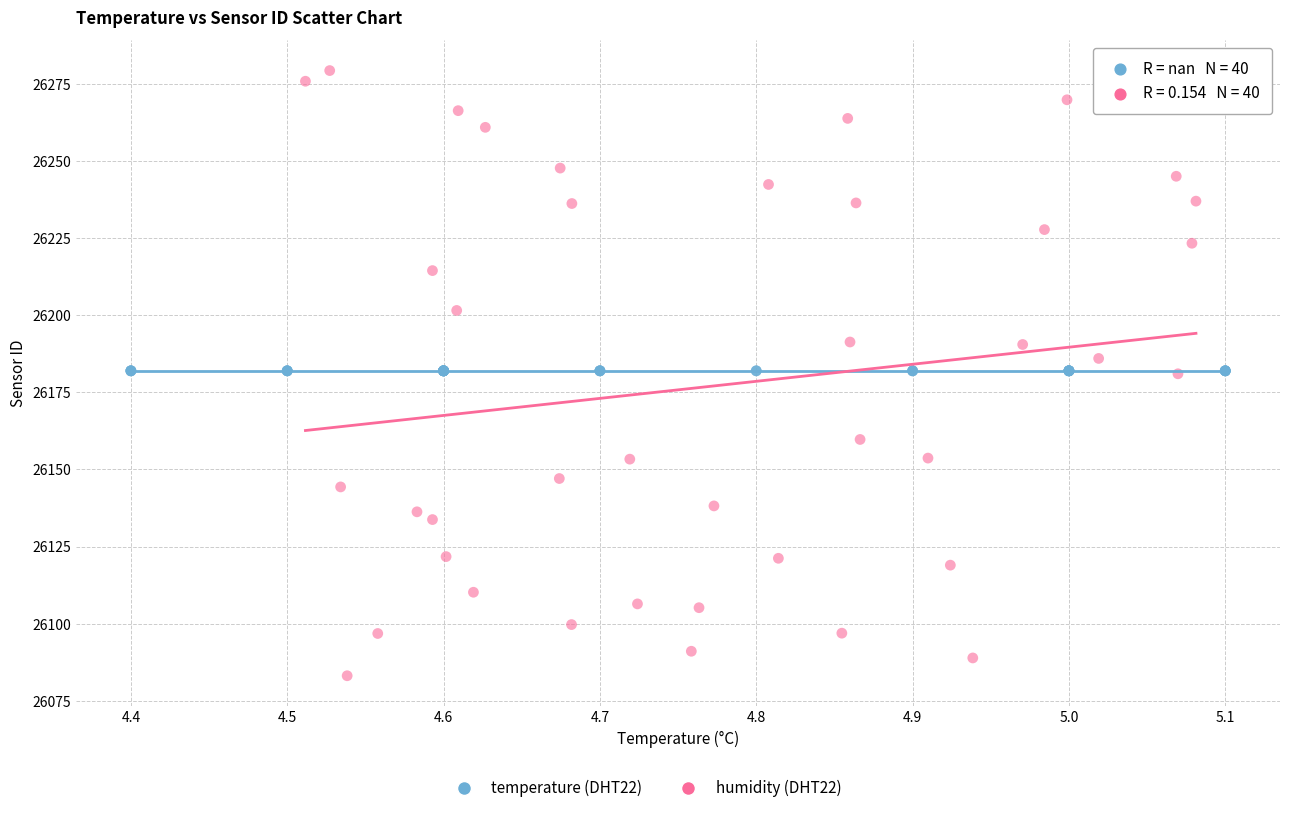

Which series contains the highest Y value?

humidity (DHT22)